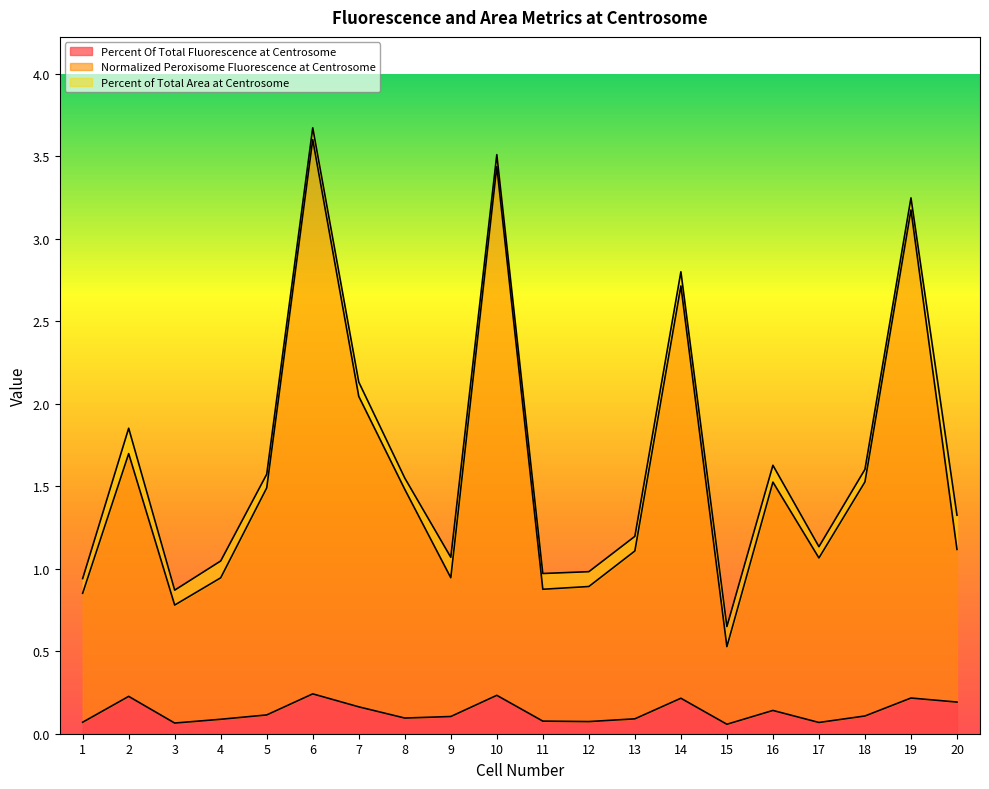

Which series changed the most between 11 and 13?

Normalized Peroxisome Fluorescence at Centrosome